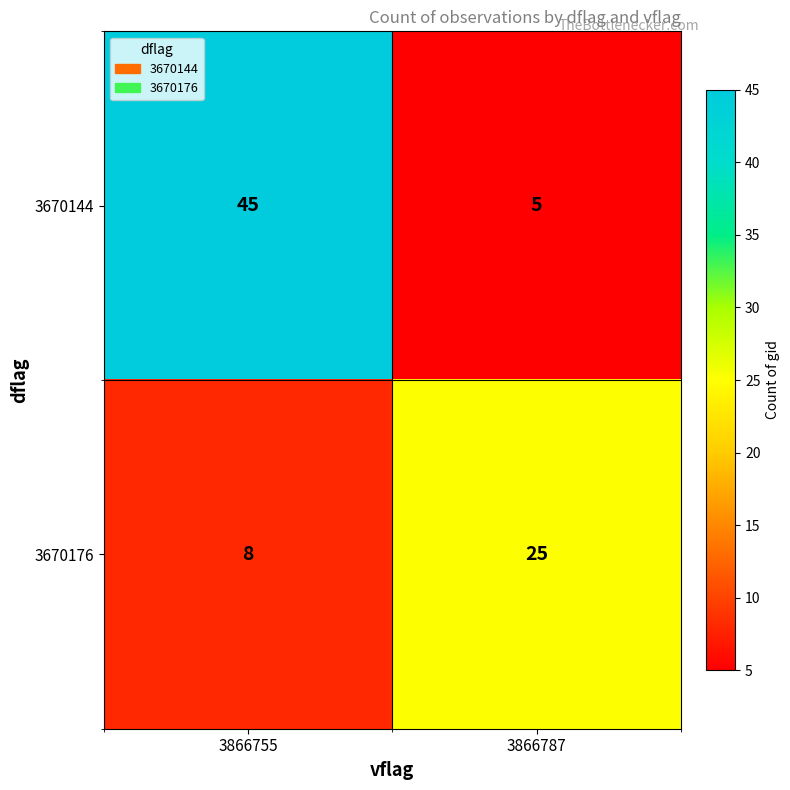

Count the number of categories in the chart.

2